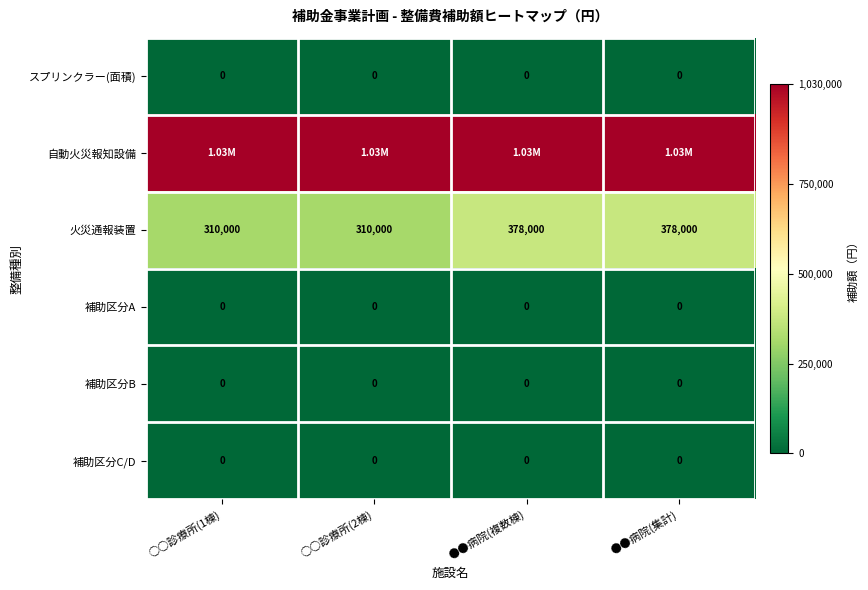

Count the number of categories in the chart.

4